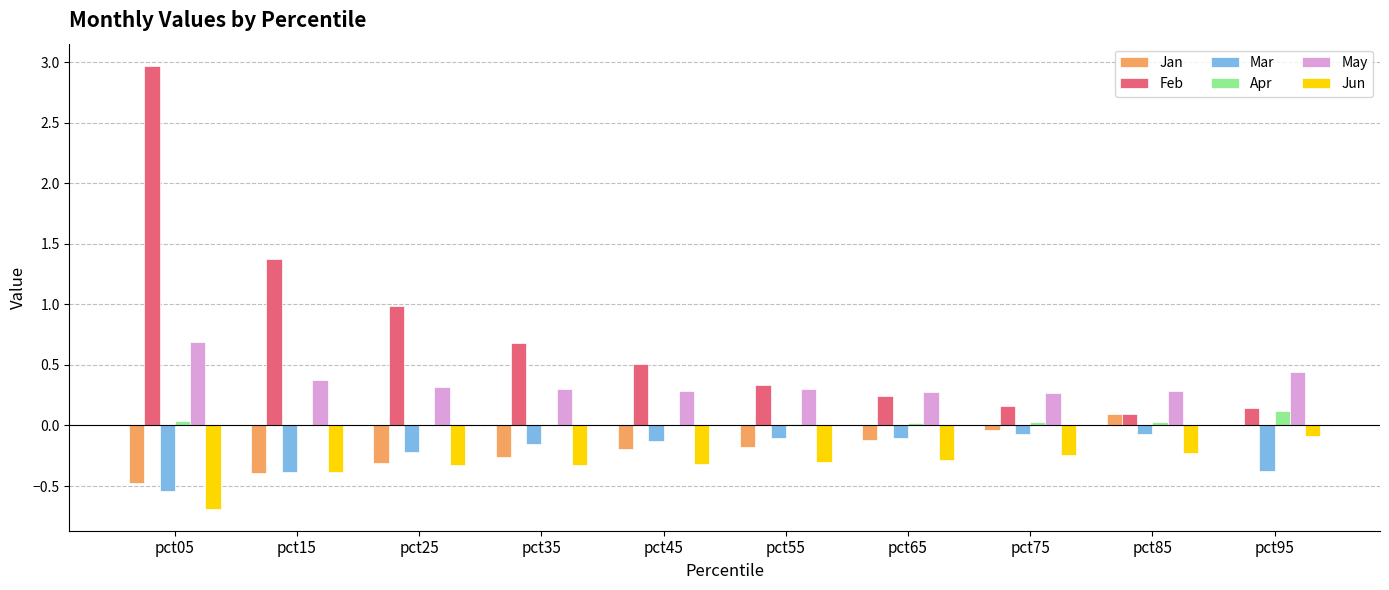

How many groups of bars are there?

10